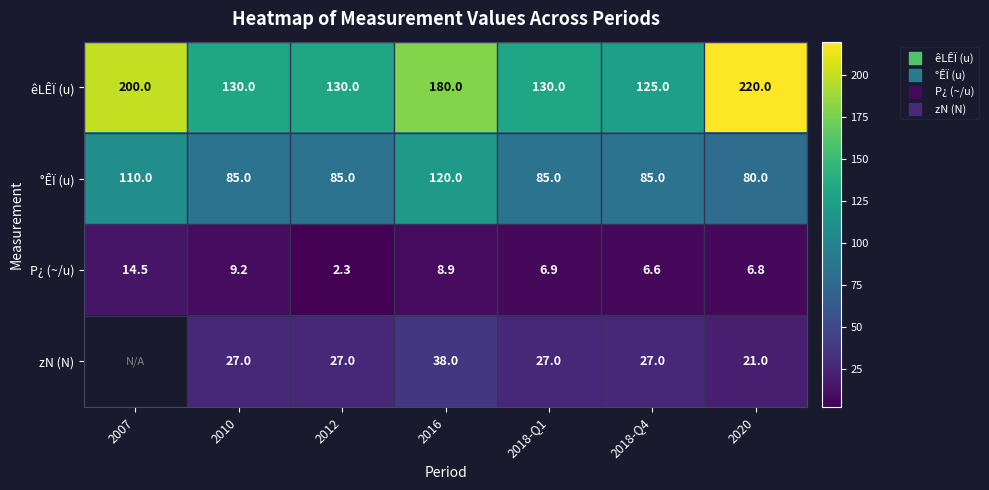

At which label does P¿ (~/u) first exceed 6?

2007